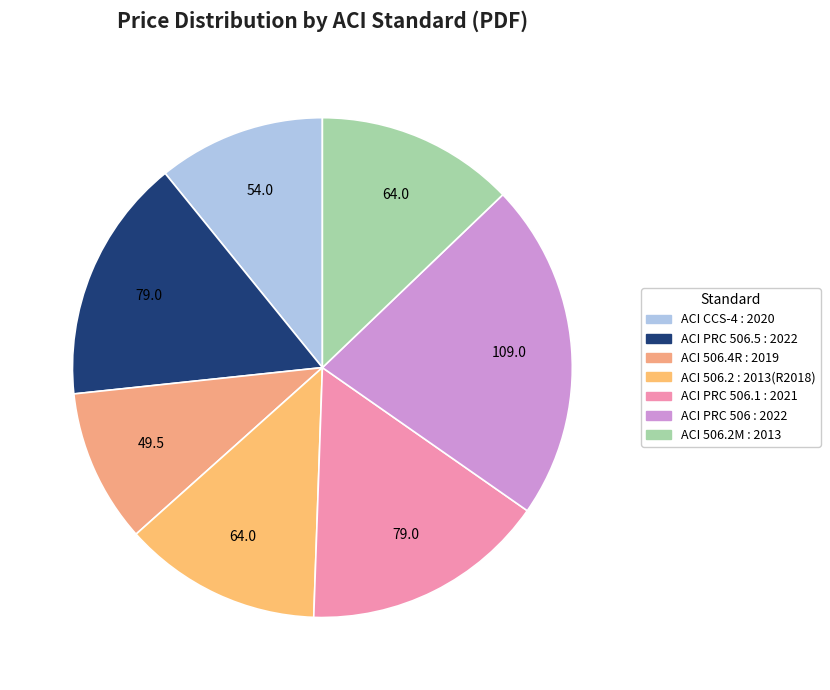

How many segments does this pie chart have?

7